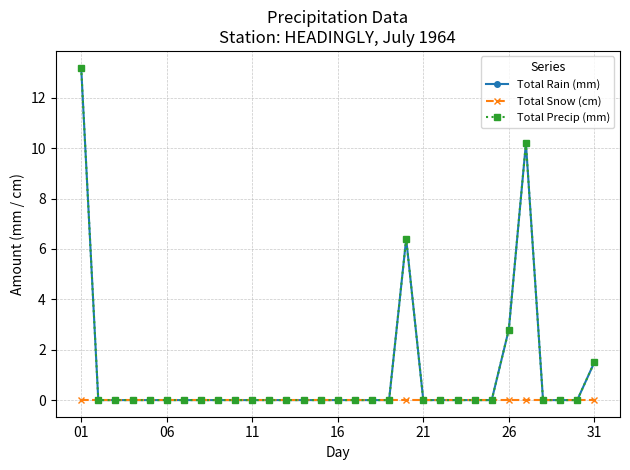

Reading left to right, extract all data points from this chart.

Total Rain (mm): 13.2	0.0	0.0	0.0	0.0	0.0	0.0	0.0	0.0	0.0	0.0	0.0	0.0	0.0	0.0	0.0	0.0	0.0	0.0	6.4	0.0	0.0	0.0	0.0	0.0	2.8	10.2	0.0	0.0	0.0	1.5
Total Snow (cm): 0.0	0.0	0.0	0.0	0.0	0.0	0.0	0.0	0.0	0.0	0.0	0.0	0.0	0.0	0.0	0.0	0.0	0.0	0.0	0.0	0.0	0.0	0.0	0.0	0.0	0.0	0.0	0.0	0.0	0.0	0.0
Total Precip (mm): 13.2	0.0	0.0	0.0	0.0	0.0	0.0	0.0	0.0	0.0	0.0	0.0	0.0	0.0	0.0	0.0	0.0	0.0	0.0	6.4	0.0	0.0	0.0	0.0	0.0	2.8	10.2	0.0	0.0	0.0	1.5